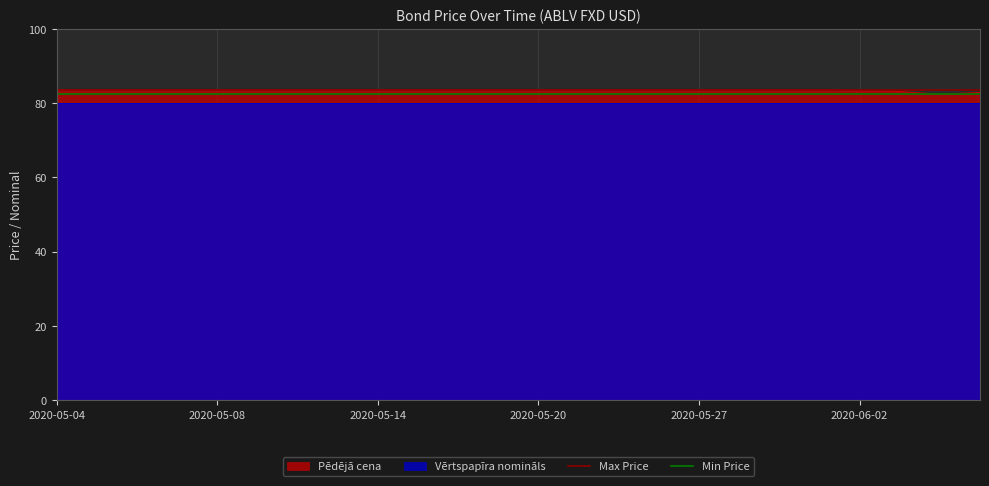

True or false: Pēdējā cena has a value of 132.4 at 2020-05-20.

False